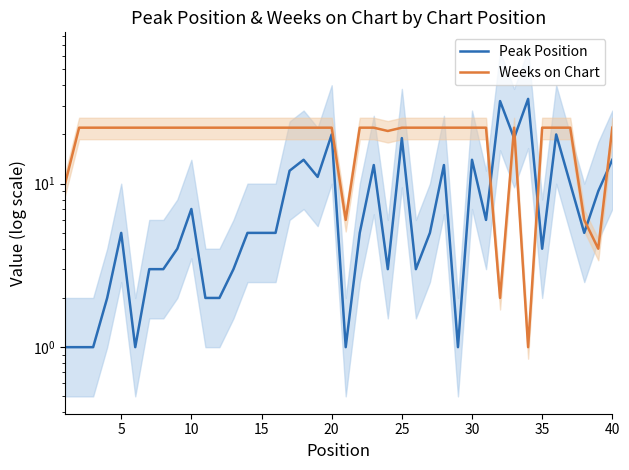

What is the approximate value of Peak Position at 35?

3